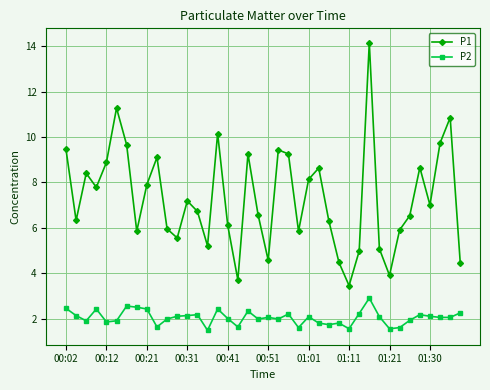

What is the smallest value displayed?

1.5